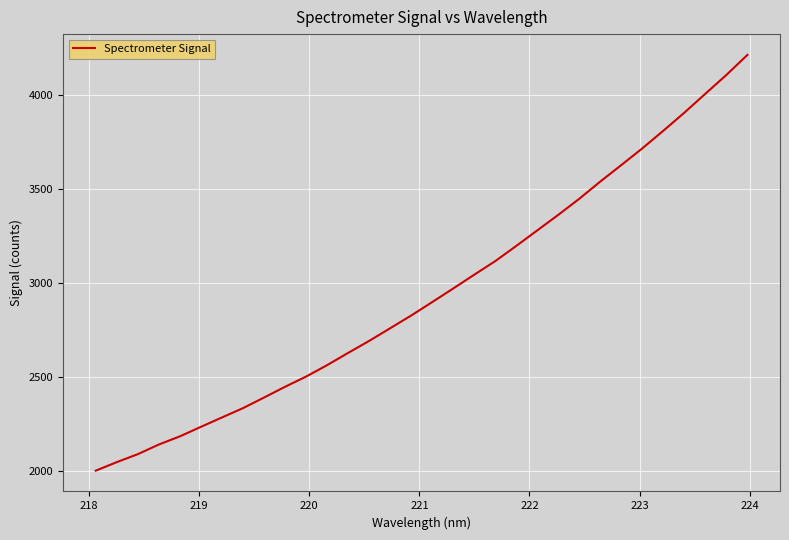

What is the difference between the maximum and minimum values?

2213.0